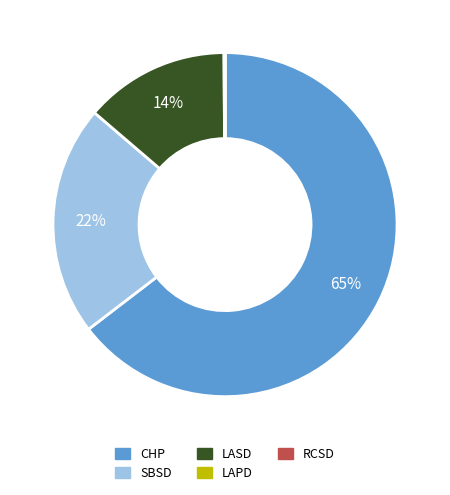

To the nearest percent, what is the average slice percentage?

20%